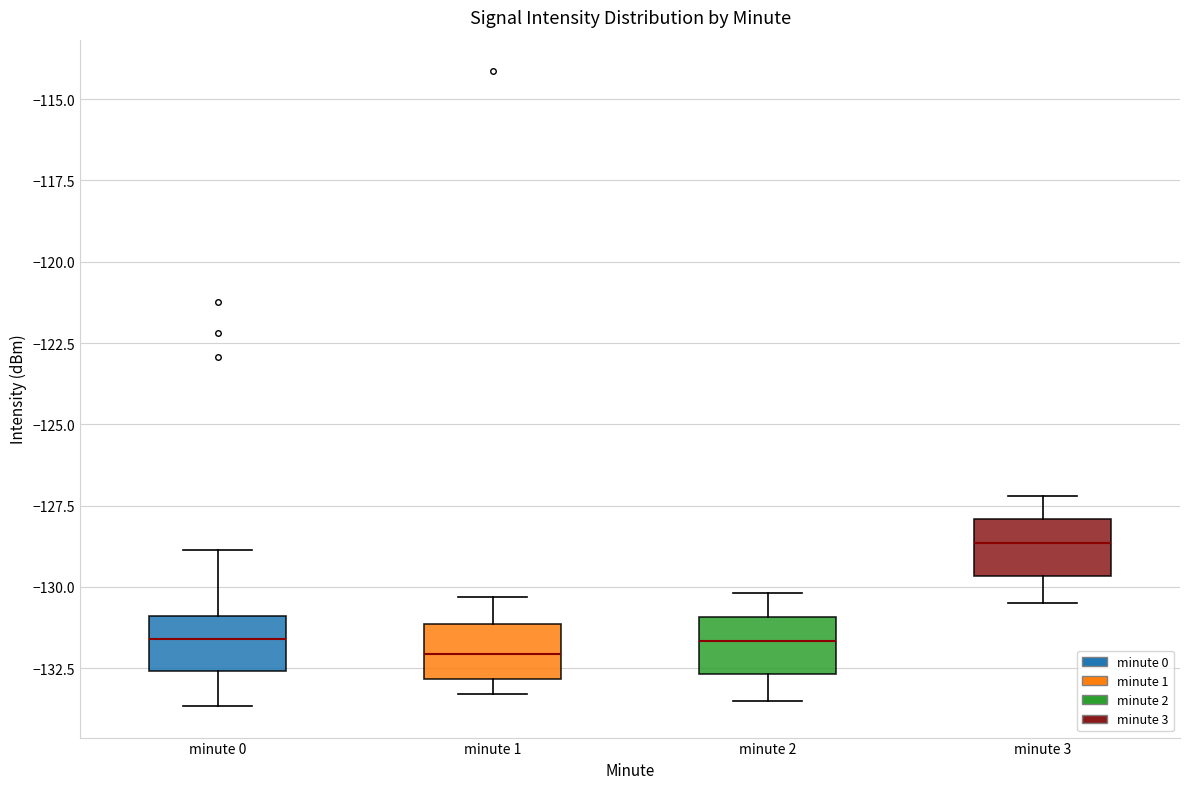

Which box has the highest median line?

minute 3